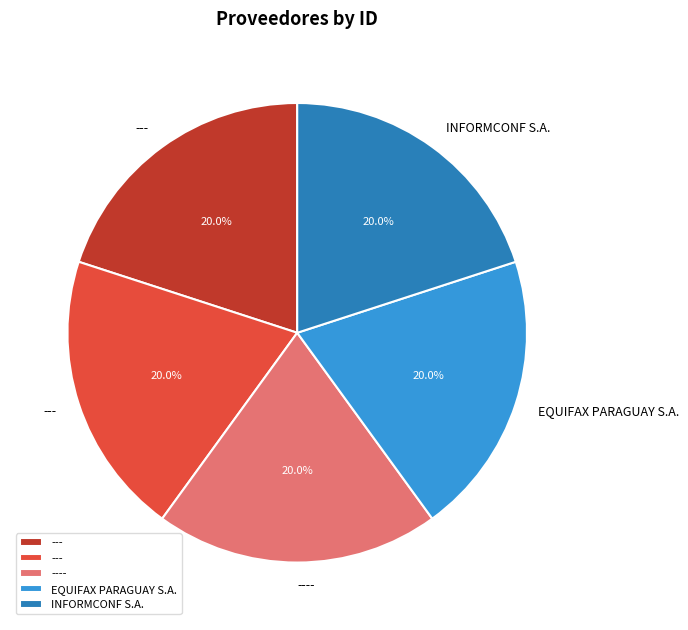

How many segments does this pie chart have?

5